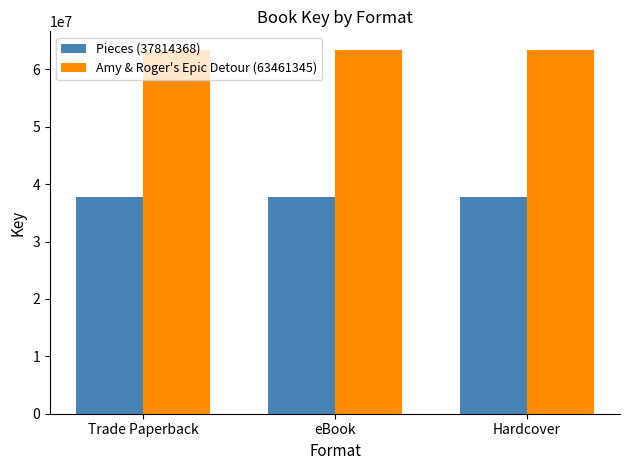

Reading right to left, transcribe all the data shown in this chart.

Pieces (37814368): 37814368	37814368	37814368
Amy & Roger's Epic Detour (63461345): 63461345	63461345	63461345